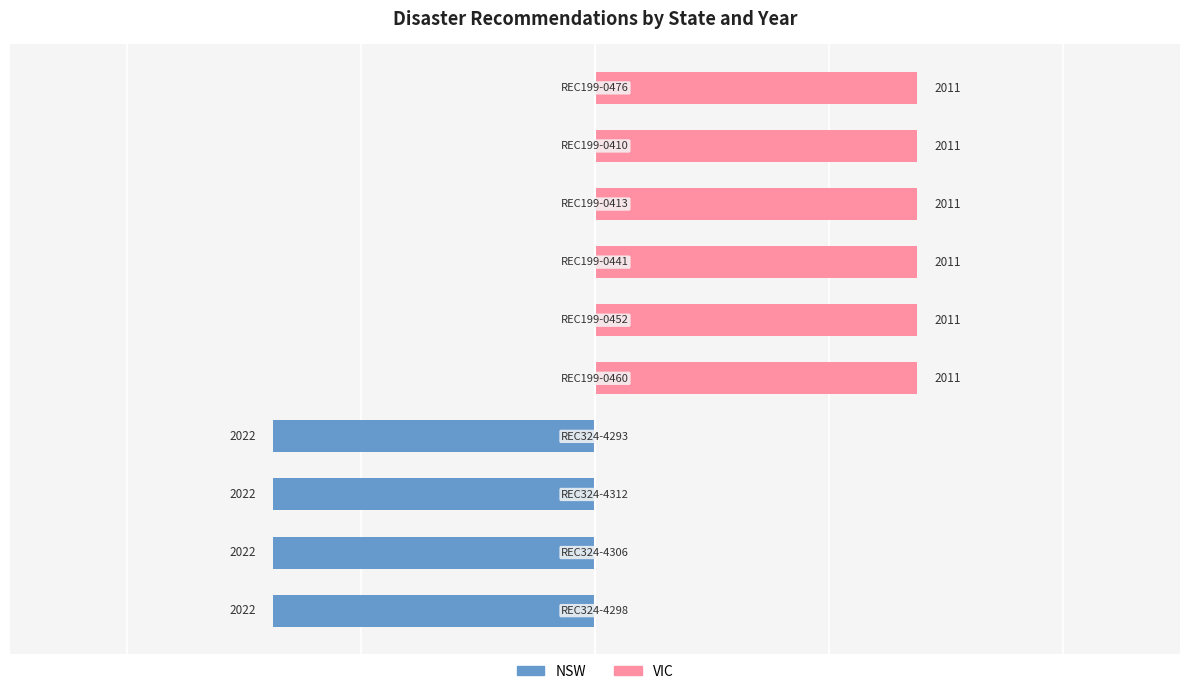

The value of VIC at 5 is 1.6. True or false?

False